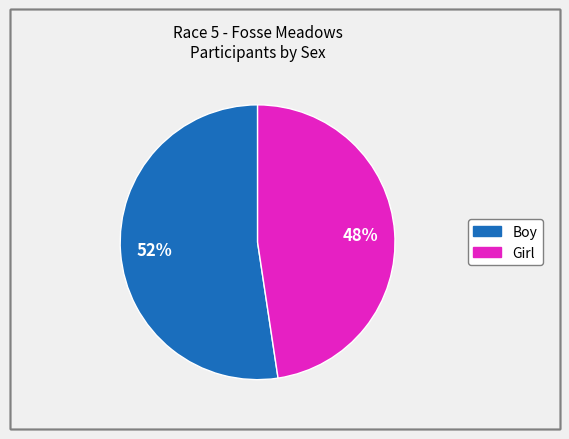

To the nearest percent, what is the average slice percentage?

50%